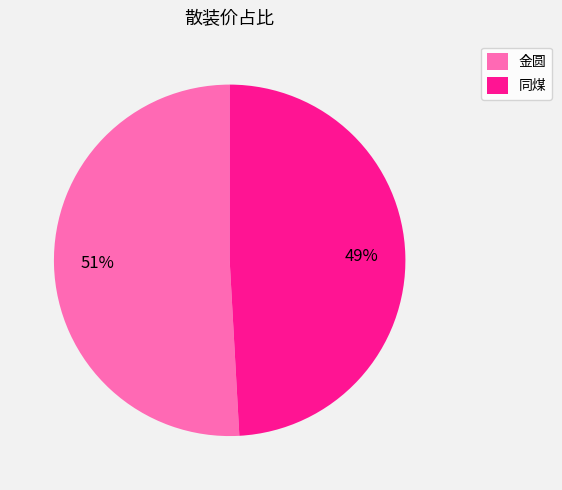

What is the ratio of the value at 金圆 to the value at 同煤?

1.0